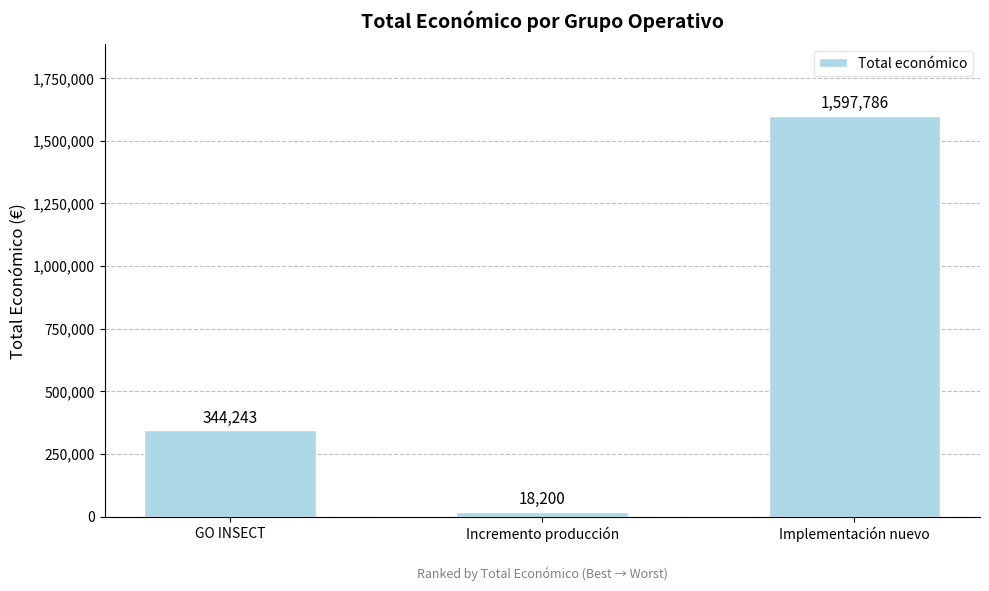

Is it true that the value at Implementación nuevo is 1597786?

True